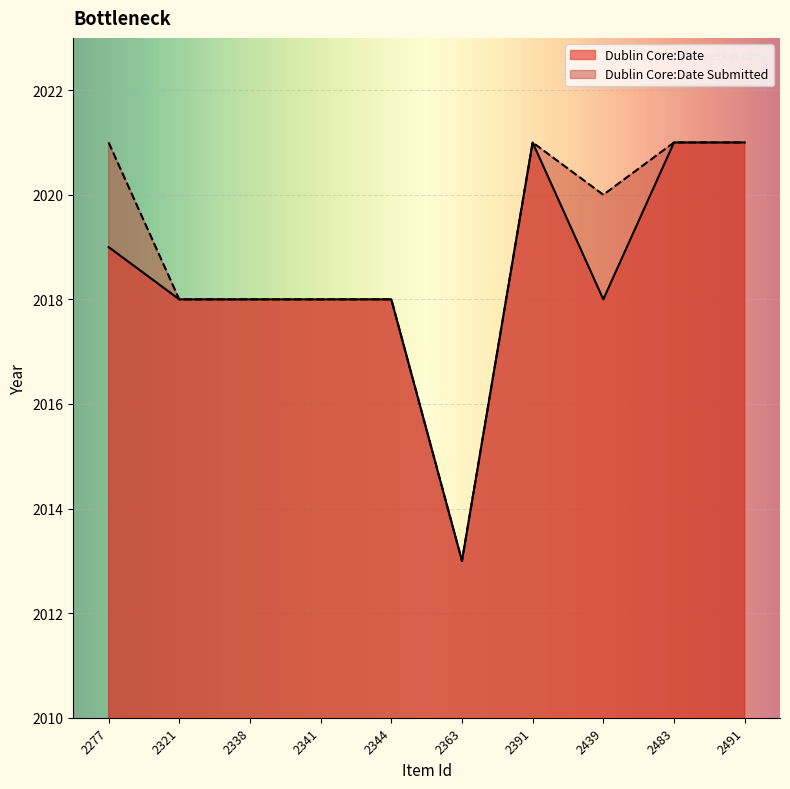

The Dublin Core:Date series shows 2018 at 2341. True or false?

True